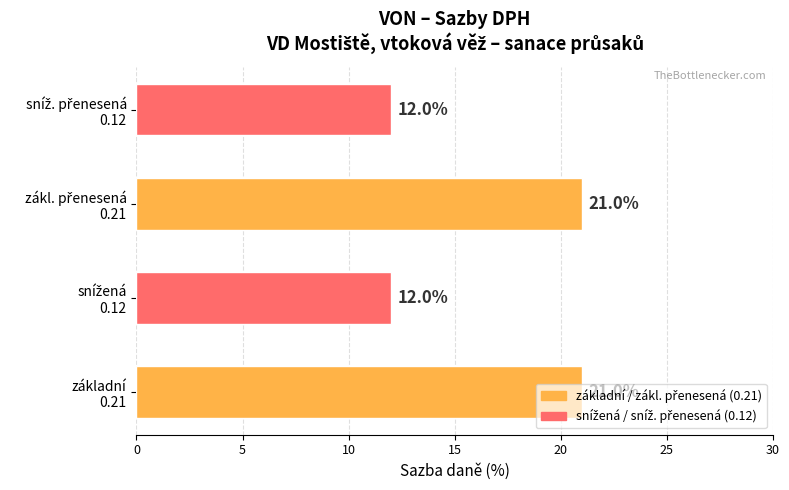

What is the difference between the second highest and second lowest values?

9